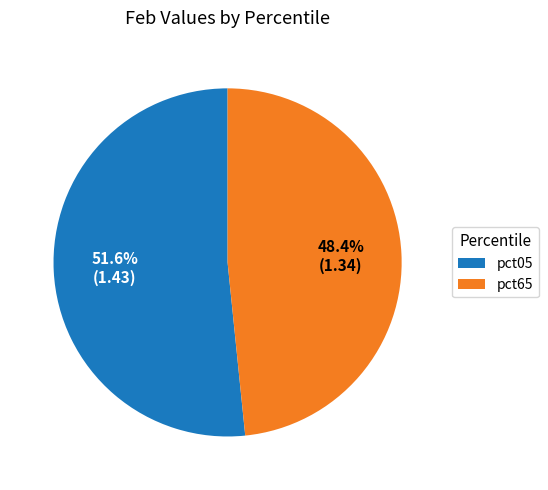

What is the ratio of the value at pct05 to the value at pct65?

1.1